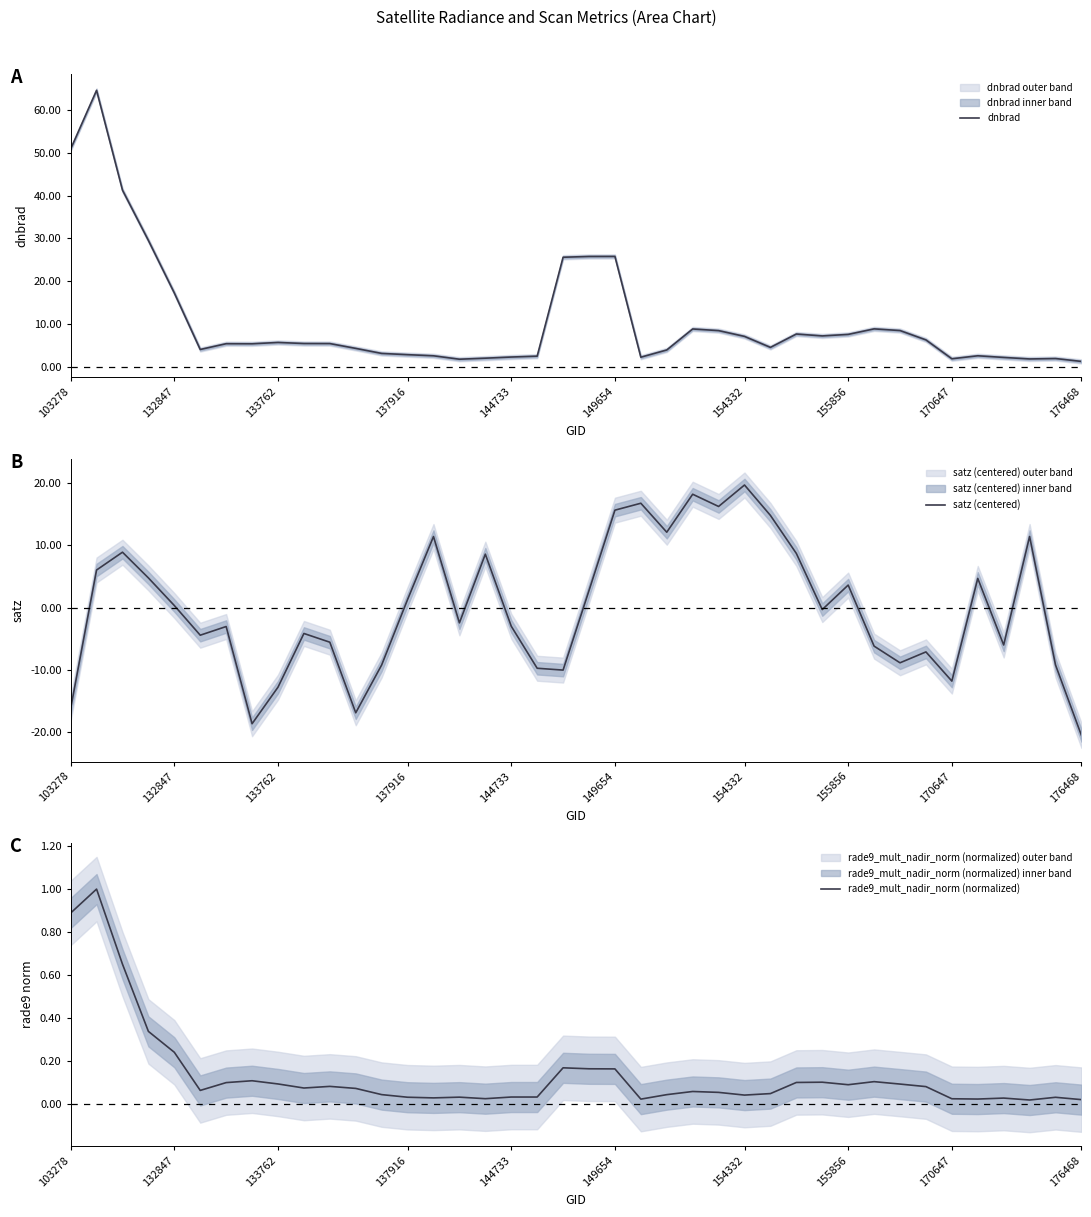

Is it true that dnbrad equals 1.9 at 170647?

True